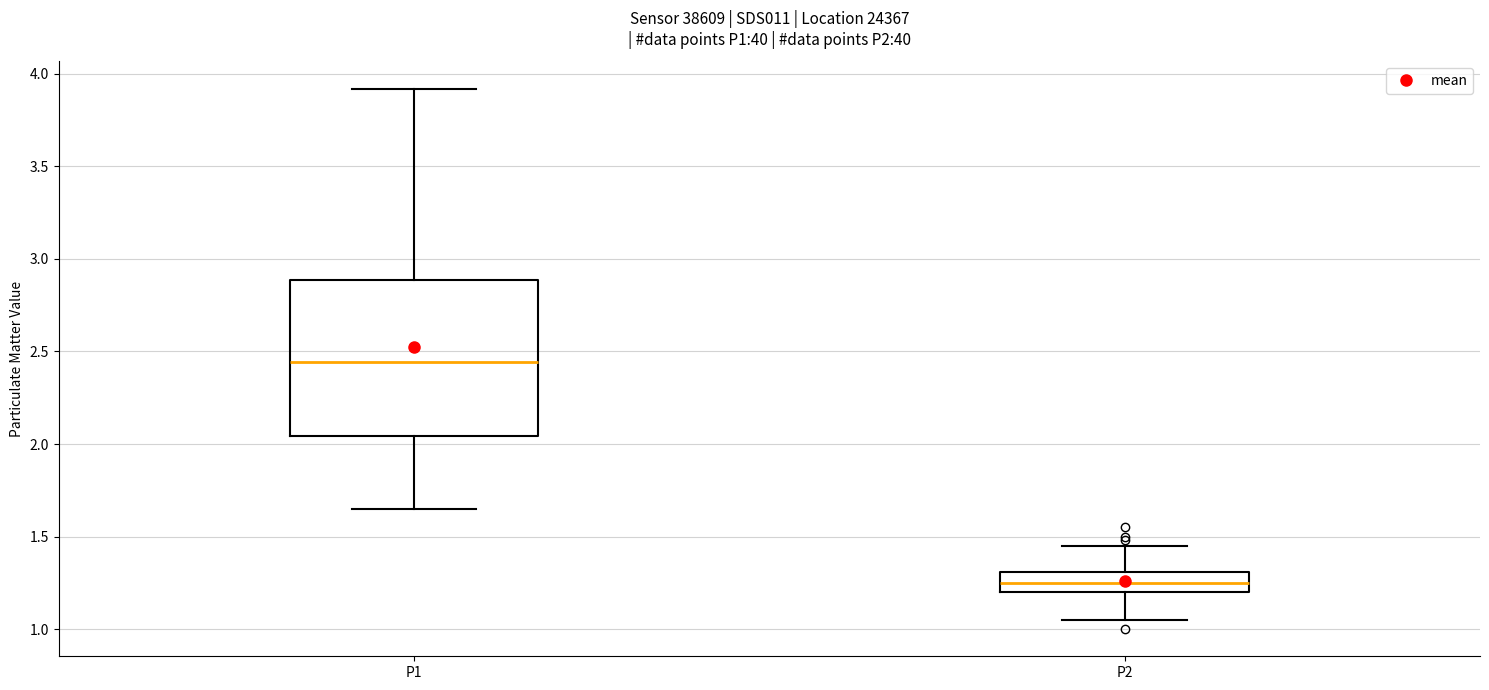

Reading left to right, read every box against the y-axis: the position of its median line, the range the box covers, and the ends of its whiskers. The values are not printed on the chart, so give them approximately, as read against the axis.

P1: median 2.45, box 2.05 to 2.90, whiskers 1.65 to 3.90
P2: median 1.25, box 1.20 to 1.30, whiskers 1.05 to 1.45